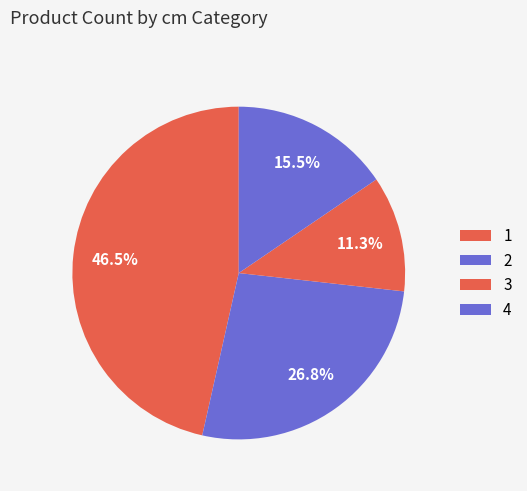

How many segments does this pie chart have?

4